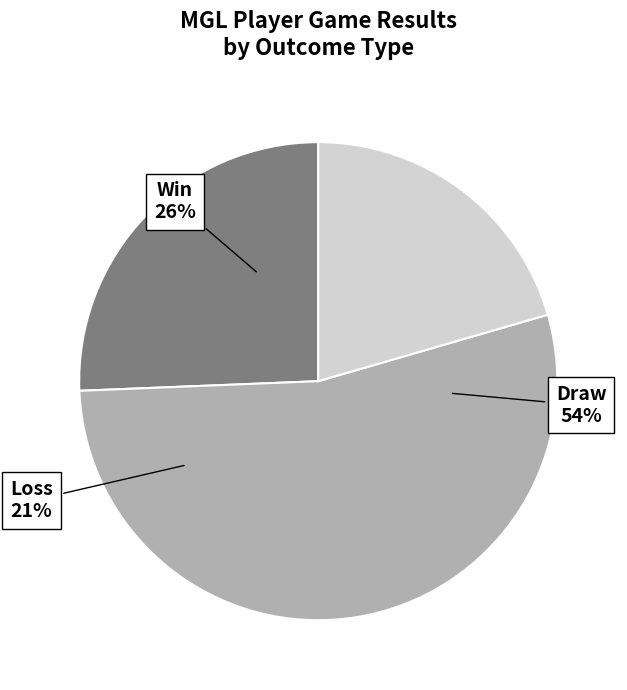

Does s 1/2 account for over 50% of the chart?

No